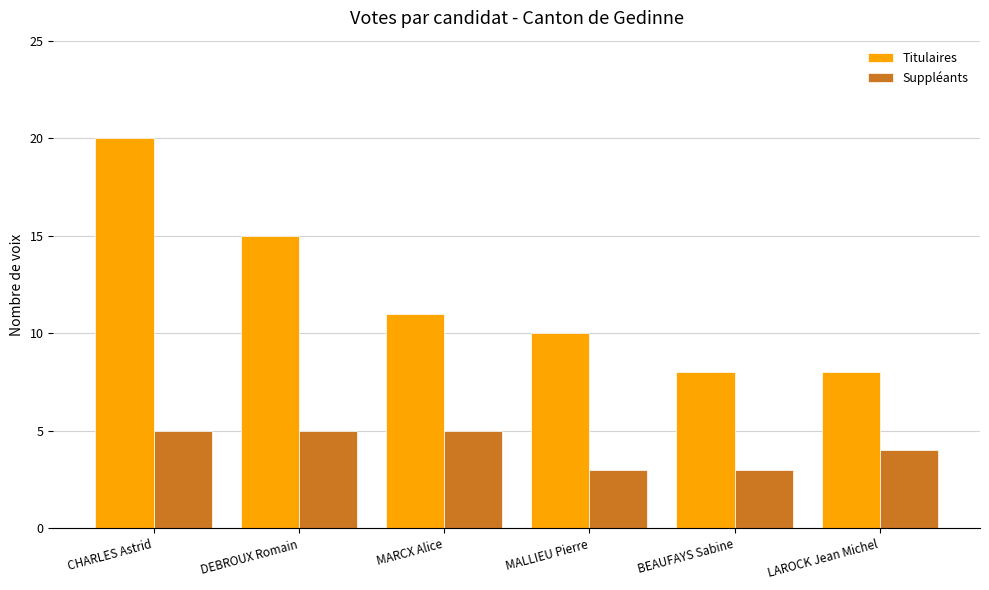

At how many categories does at least one series exceed 18?

1